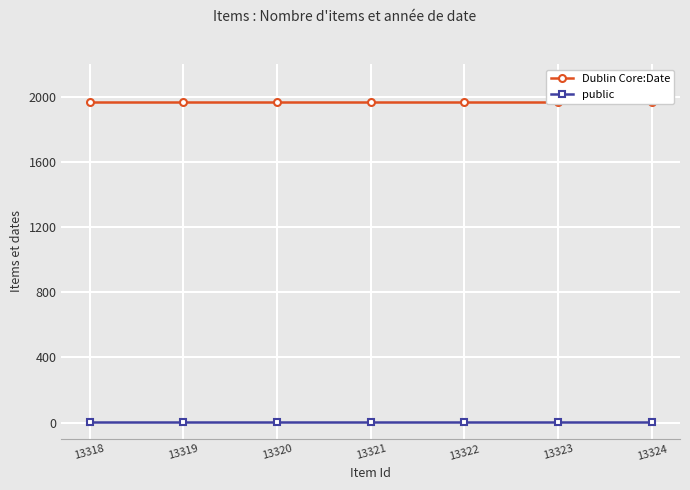

Rank the series at 13321 from lowest to highest value.

public, Dublin Core:Date